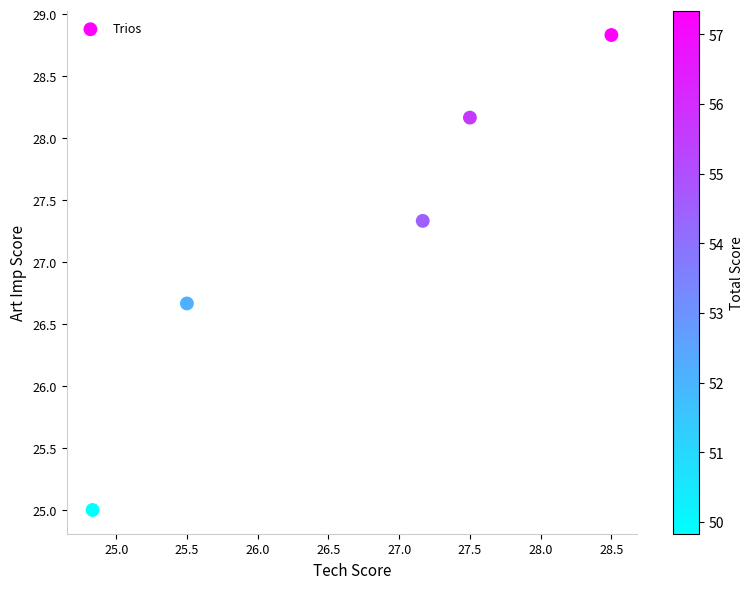

What is the range of Y values (max minus min)?

3.8